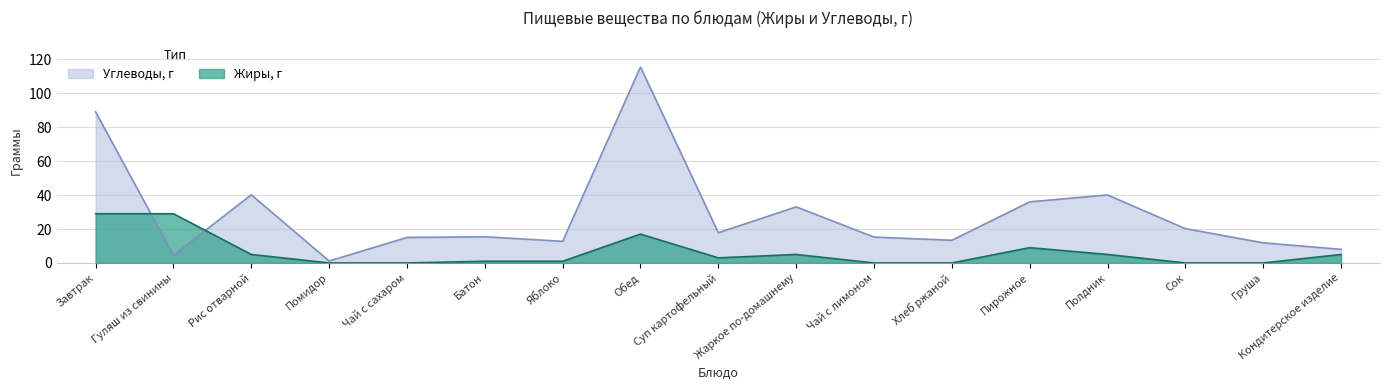

Reading right to left, extract all data points from this chart.

Жиры, г: Кондитерское изделие=5.0	Груша=0.0	Сок=0.0	Полдник=5.0	Пирожное=9.0	Хлеб ржаной=0.0	Чай с лимоном=0.0	Жаркое по-домашнему=5.0	Суп картофельный=3.0	Обед=17.0	Яблоко=1.0	Батон=1.0	Чай с сахаром=0.0	Помидор=0.0	Рис отварной=5.0	Гуляш из свинины=29.0	Завтрак=29.0
Углеводы, г: Кондитерское изделие=8.0	Груша=11.8	Сок=20.2	Полдник=40.0	Пирожное=36.0	Хлеб ржаной=13.4	Чай с лимоном=15.2	Жаркое по-домашнему=33.0	Суп картофельный=17.8	Обед=115.4	Яблоко=12.7	Батон=15.4	Чай с сахаром=15.0	Помидор=1.1	Рис отварной=40.2	Гуляш из свинины=4.5	Завтрак=89.0